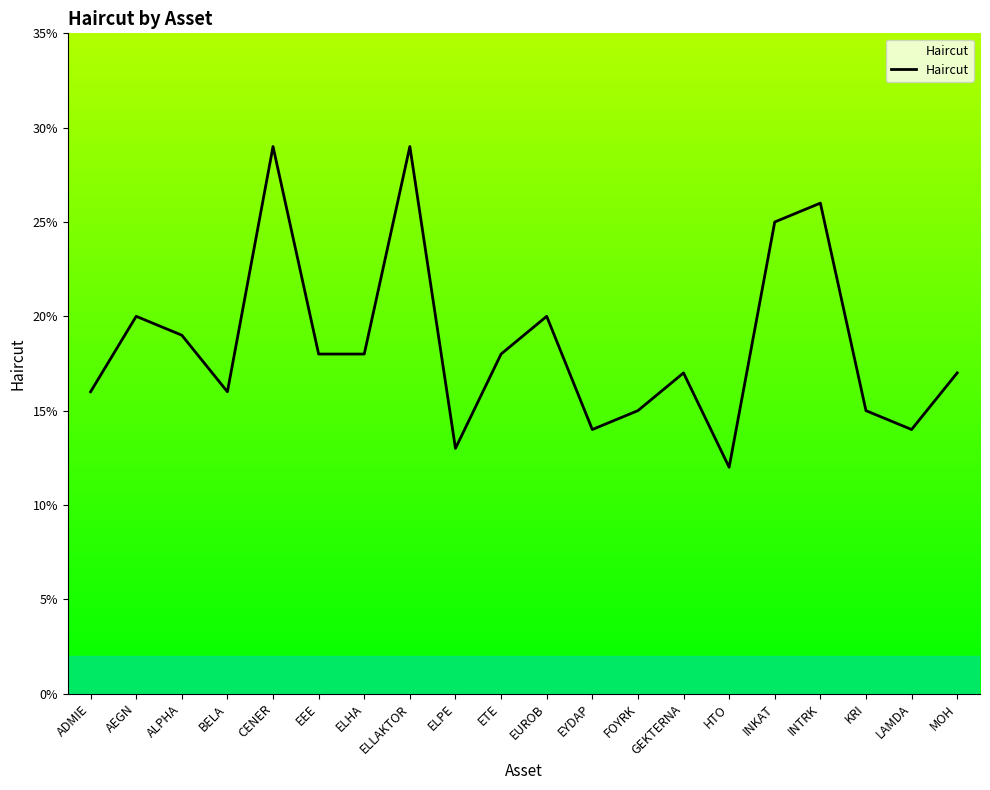

At which category does the data reach its first local valley?

BELA